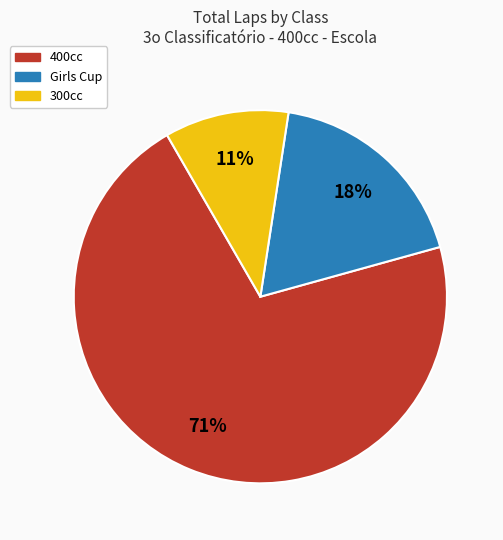

The 400cc slice represents 39% of the pie. True or false?

False